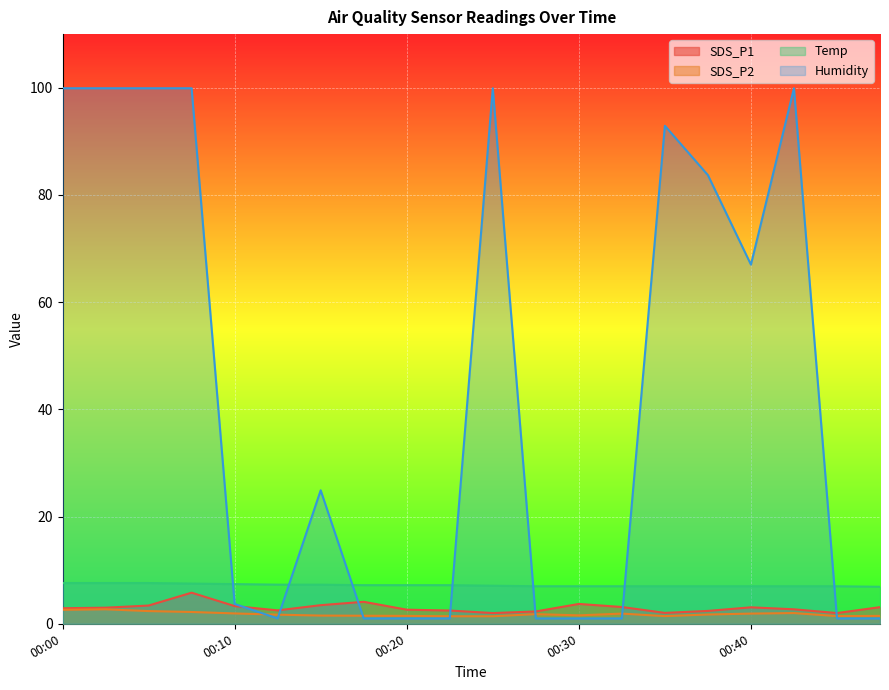

Does the chart display data point markers on the line(s)?

No